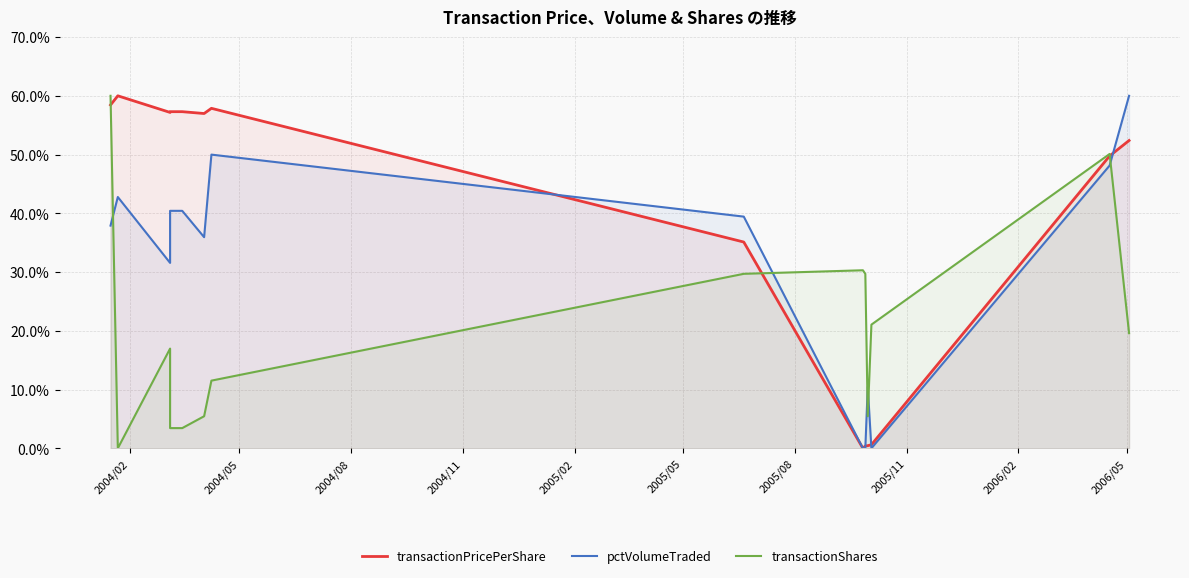

What is the maximum value for pctVolumeTraded?

60.0